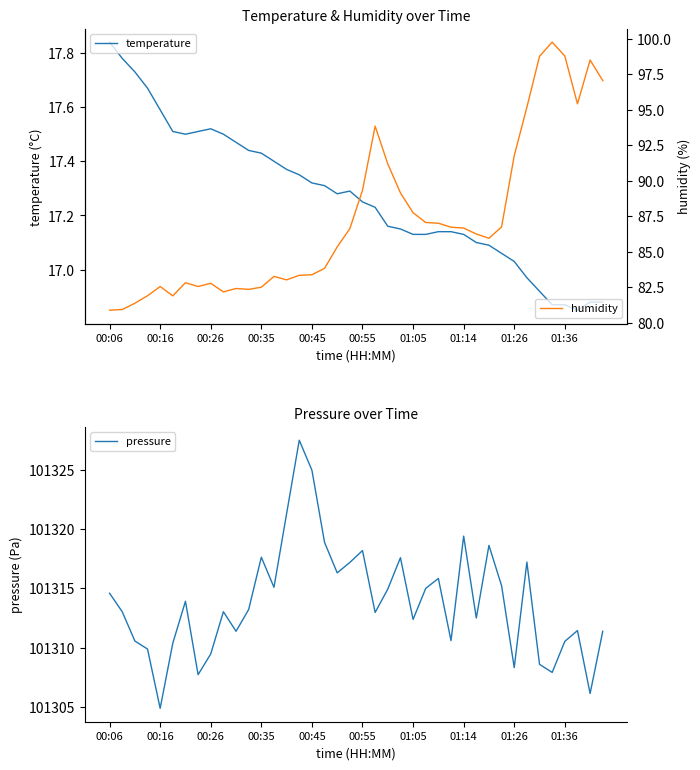

Where does the temperature series first go above 17?

00:06